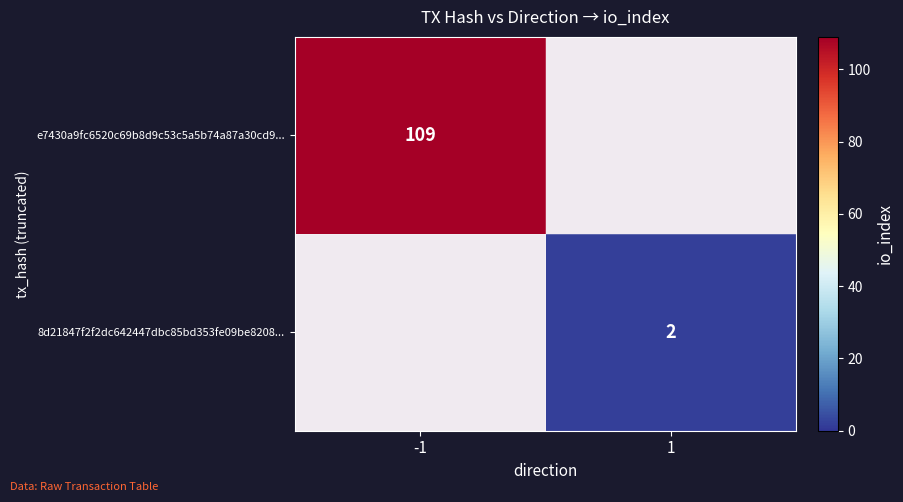

What is the total value across all series at 1?

2